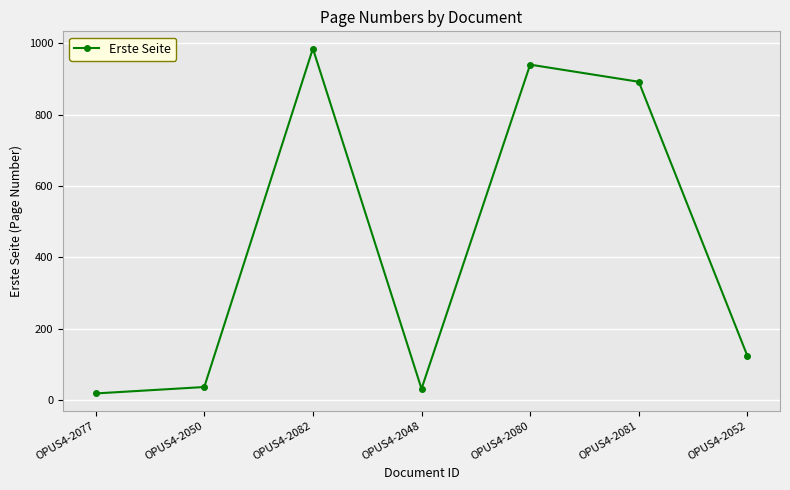

What is the label of the 6th point from the right?

OPUS4-2050